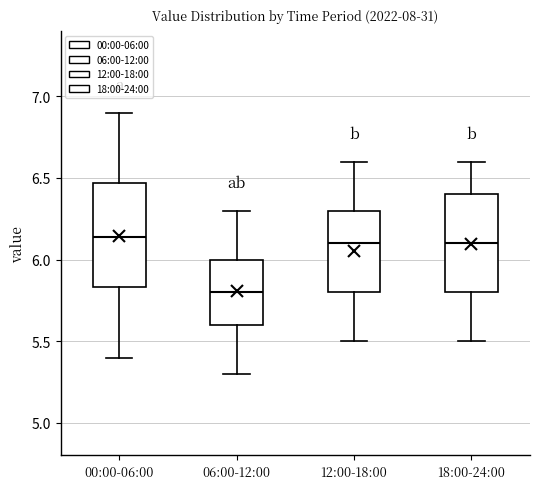

Reading left to right, transcribe this box plot: for each box, give where its median line is, the range the box spans, and where its two whiskers end, as read against the y-axis. The values are not printed on the chart, so give them approximately, as read against the axis.

00:00-06:00: median 6.15, box 5.85 to 6.45, whiskers 5.40 to 6.90
06:00-12:00: median 5.80, box 5.60 to 6.00, whiskers 5.30 to 6.30
12:00-18:00: median 6.10, box 5.80 to 6.30, whiskers 5.50 to 6.60
18:00-24:00: median 6.10, box 5.80 to 6.40, whiskers 5.50 to 6.60